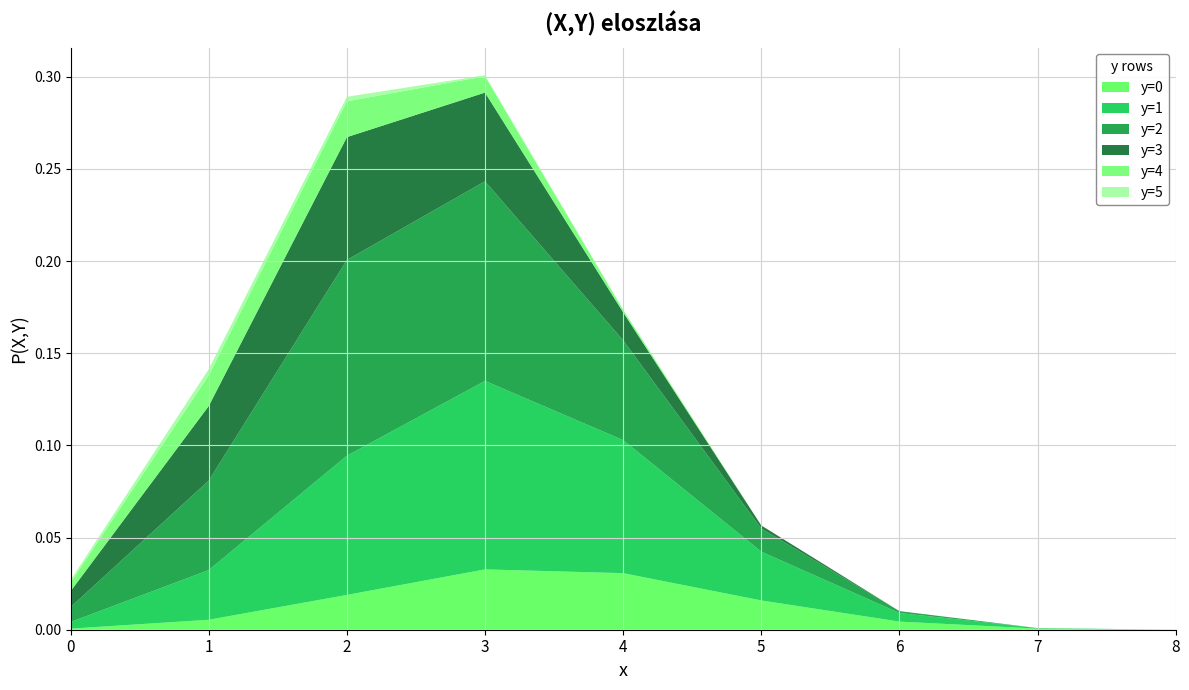

Reading right to left, extract all data points from this chart.

y=0: 8=0.0	7=0.0	6=0.0	5=0.0	4=0.0	3=0.0	2=0.0	1=0.0	0=0.0
y=1: 8=0.0	7=0.0	6=0.0	5=0.0	4=0.1	3=0.1	2=0.1	1=0.0	0=0.0
y=2: 8=0.0	7=0.0	6=0.0	5=0.0	4=0.1	3=0.1	2=0.1	1=0.0	0=0.0
y=3: 8=0.0	7=0.0	6=0.0	5=0.0	4=0.0	3=0.0	2=0.1	1=0.0	0=0.0
y=4: 8=0.0	7=0.0	6=0.0	5=0.0	4=0.0	3=0.0	2=0.0	1=0.0	0=0.0
y=5: 8=0.0	7=0.0	6=0.0	5=0.0	4=0.0	3=0.0	2=0.0	1=0.0	0=0.0